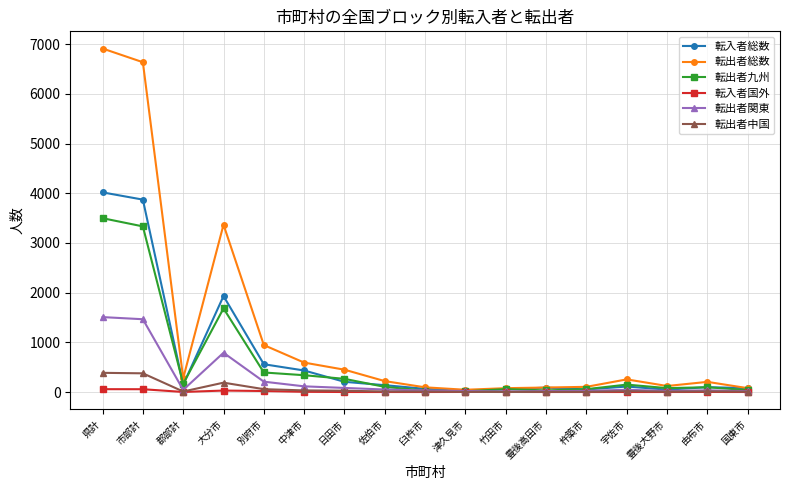

At which label is 転出者総数 closest to 3480?

大分市